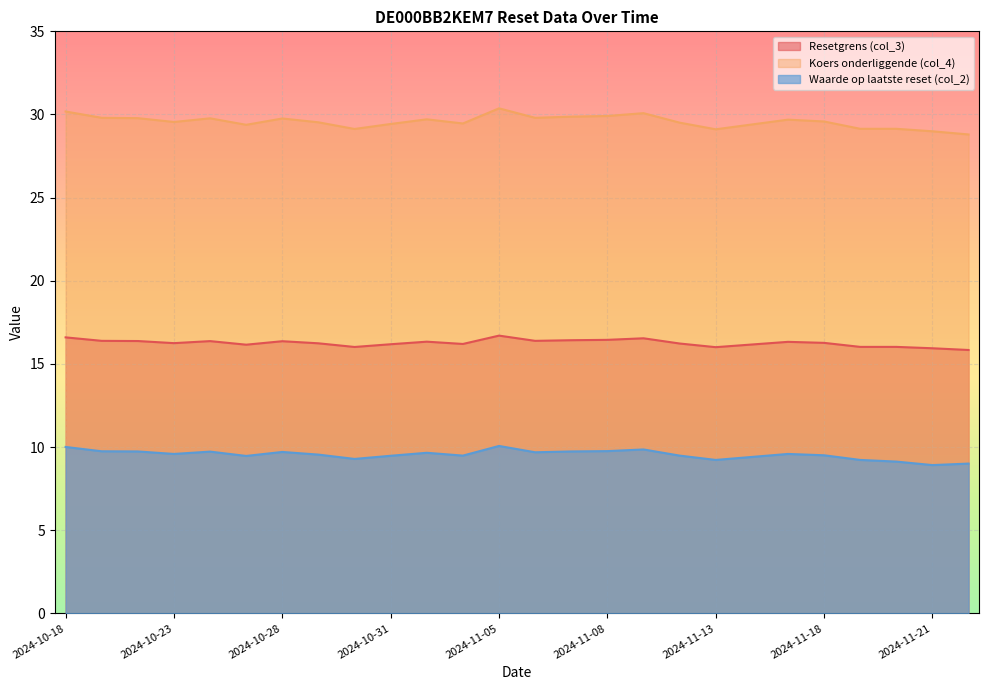

True or false: Waarde op laatste reset (col_2) and Resetgrens (col_3) intersect in this chart.

False